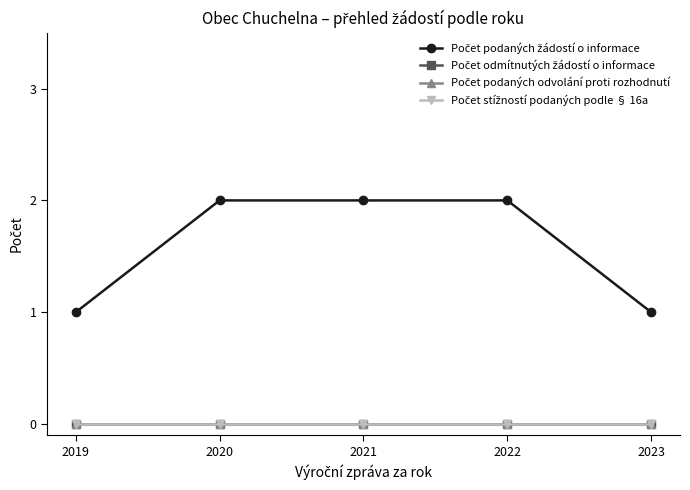

What is the difference between the maximum and minimum values in the Počet podaných žádostí o informace series?

1